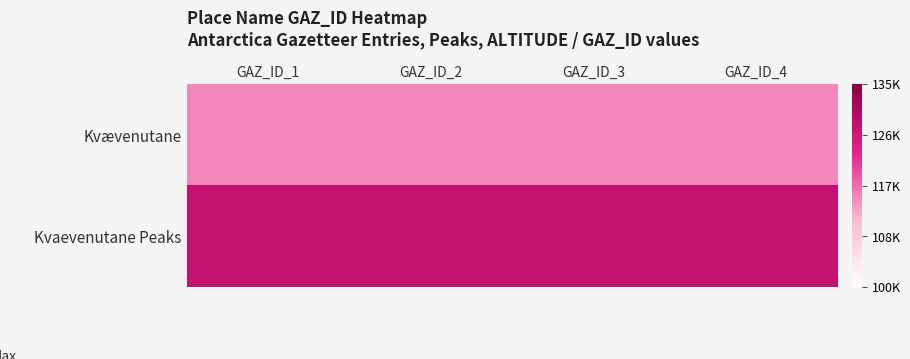

Count the number of categories in the chart.

4